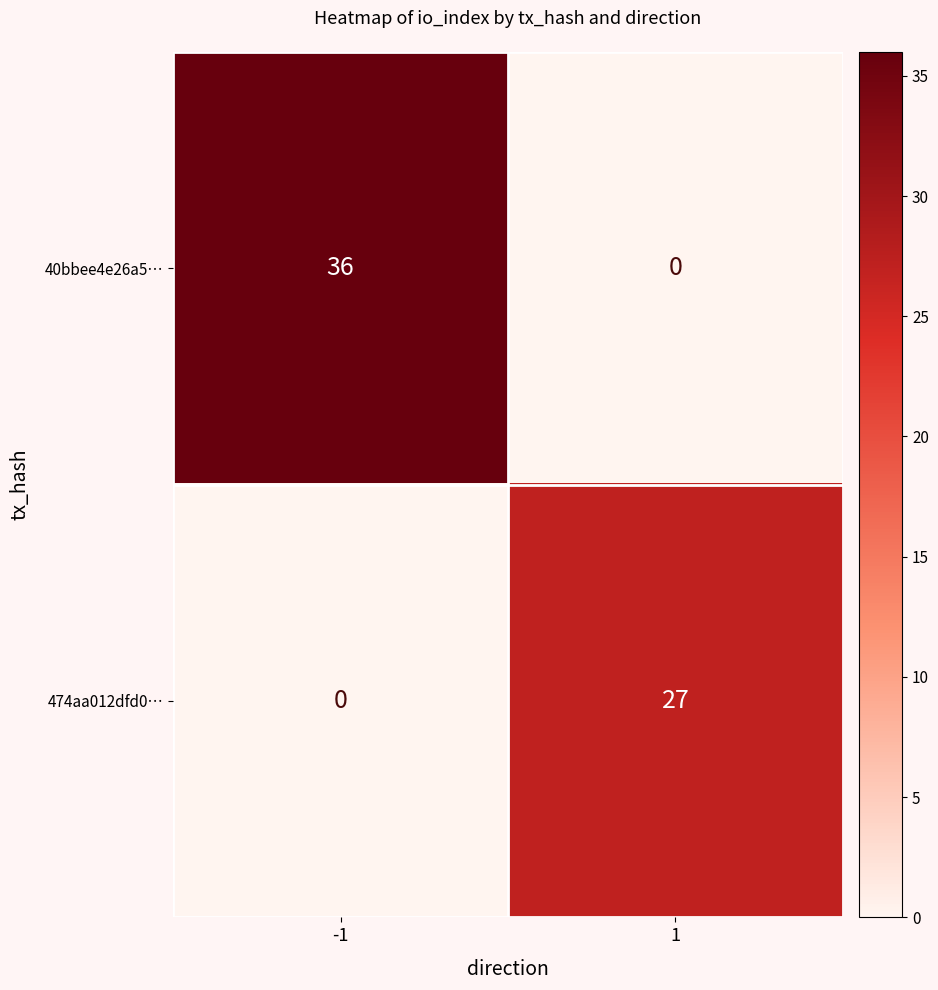

What is the difference between the highest and lowest values at 1?

27